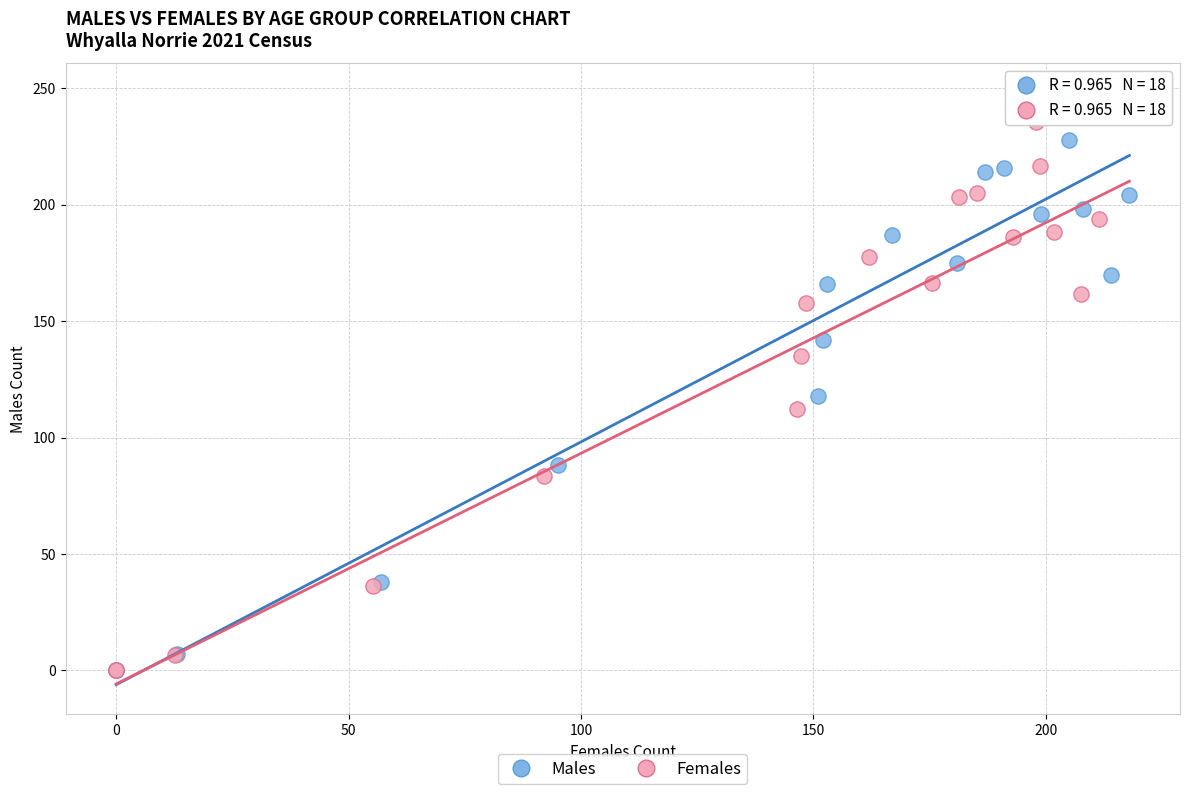

Which series reaches the maximum Y coordinate?

Males